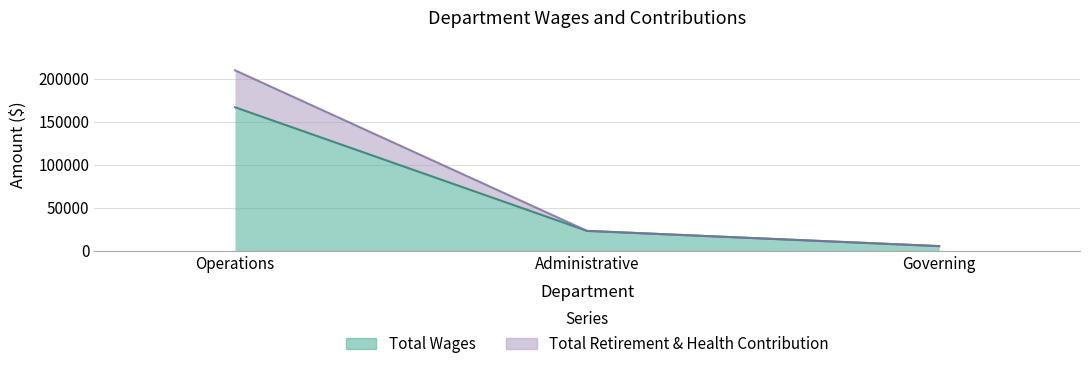

The Total Retirement & Health Contribution series shows 5300 at Governing. True or false?

True